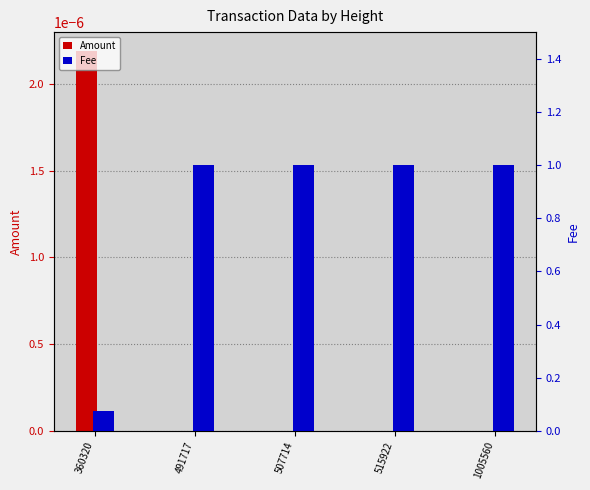

Is the value of Fee at 491717 greater than the value of Amount at 360320?

Yes